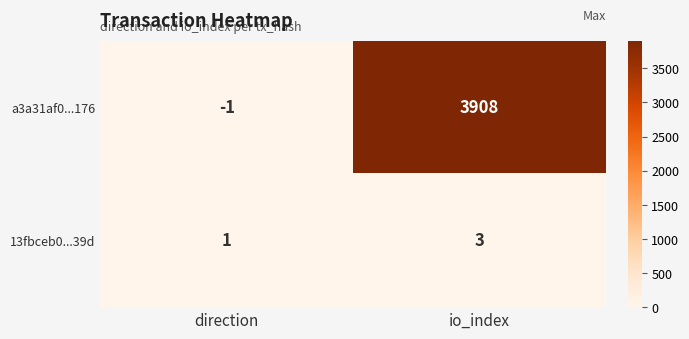

At which label does 13fbceb0...39d reach its peak?

io_index